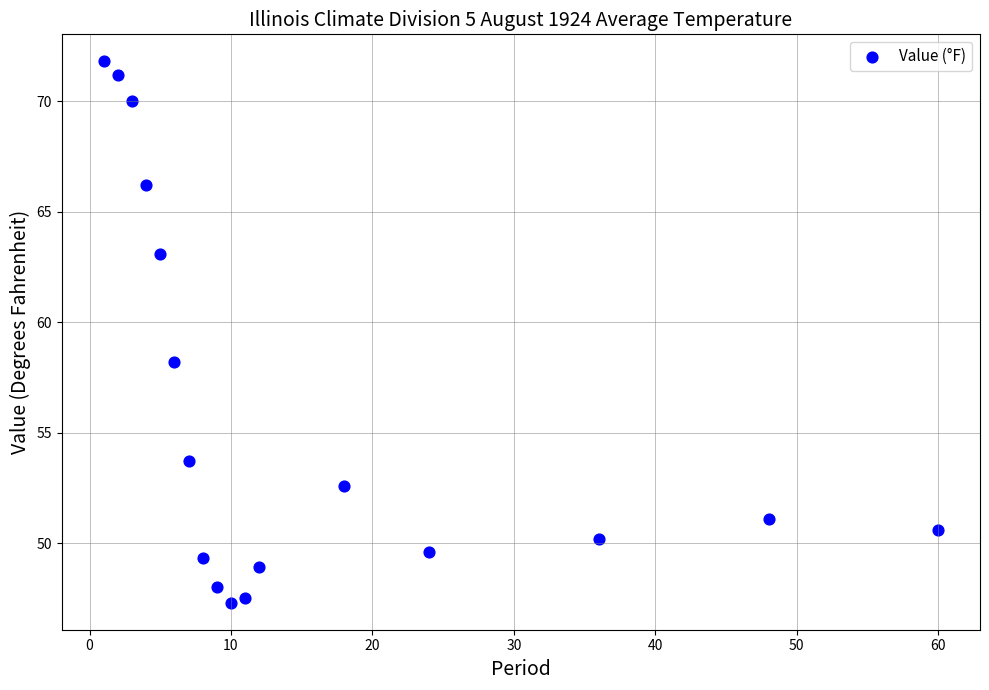

What Y value in the scatter plot is closest to 59?

58.2